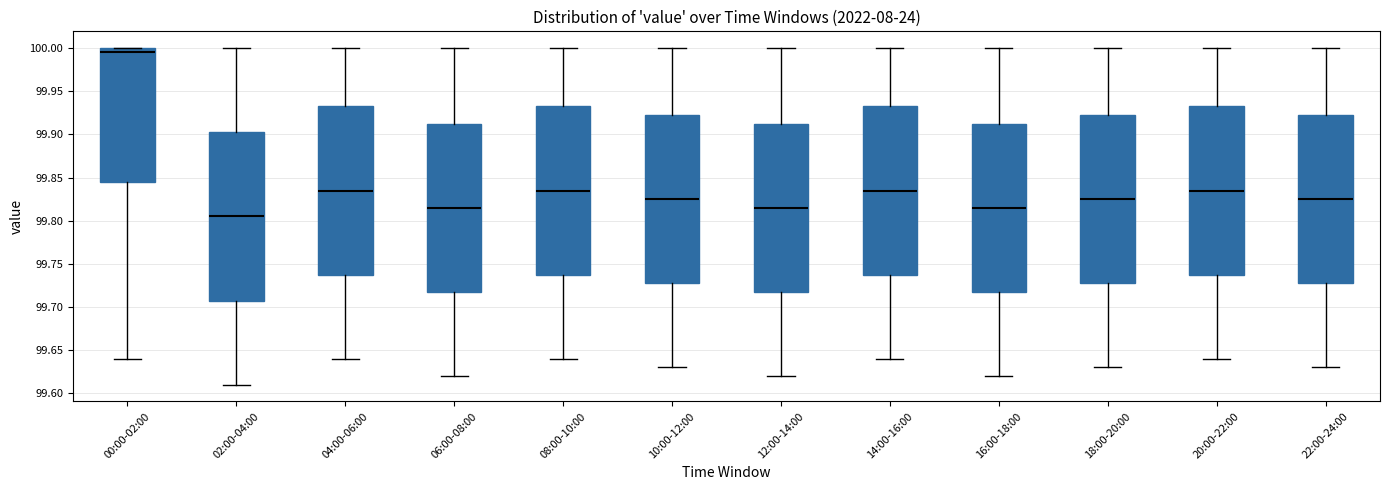

Where does the lower whisker of the box for 00:00-02:00 end on the y-axis? The values are not printed on the chart, so give them approximately, as read against the axis.

99.640